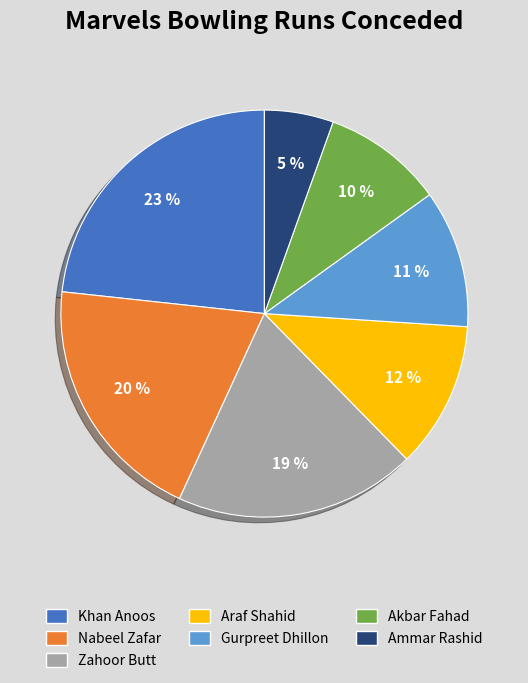

Count the number of slices in the pie.

7